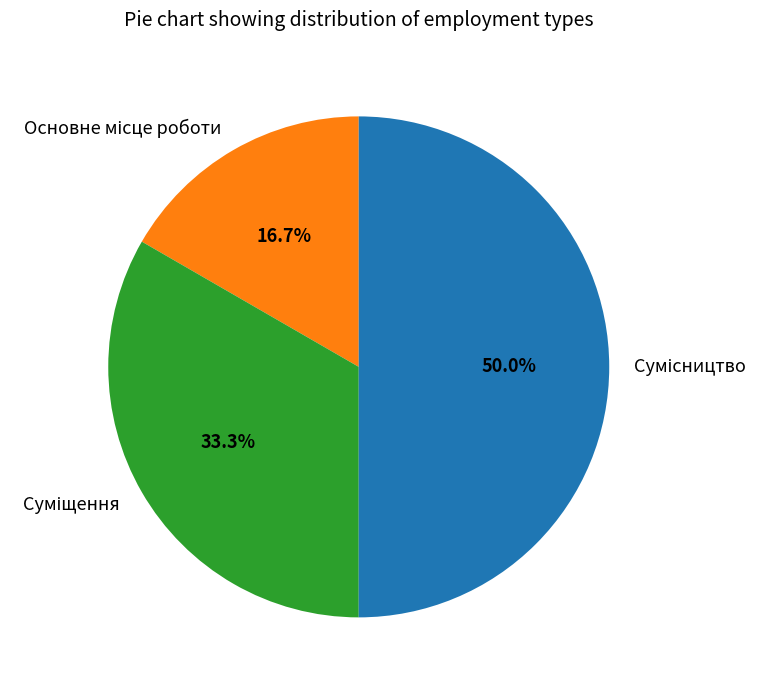

To the nearest percent, what percentage of the pie is Основне місце роботи?

17%